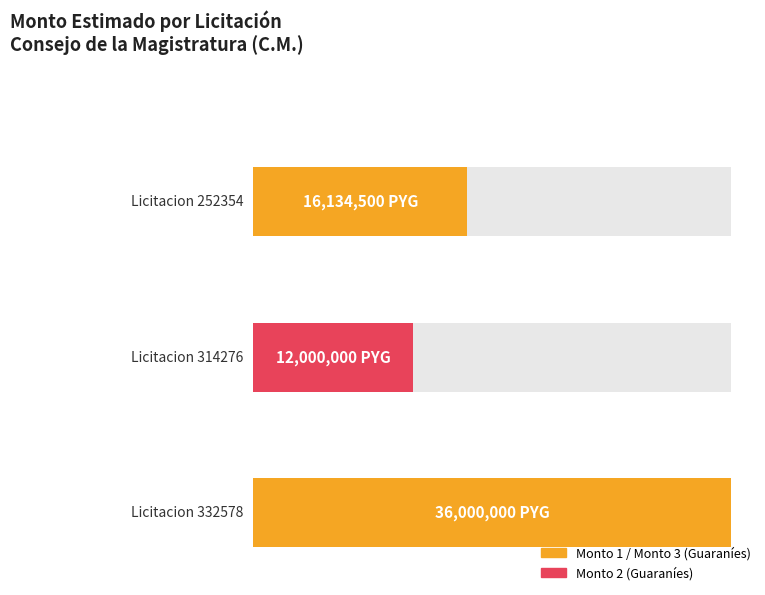

Reading right to left, list all the values displayed in this chart.

36000000	12000000	16134500